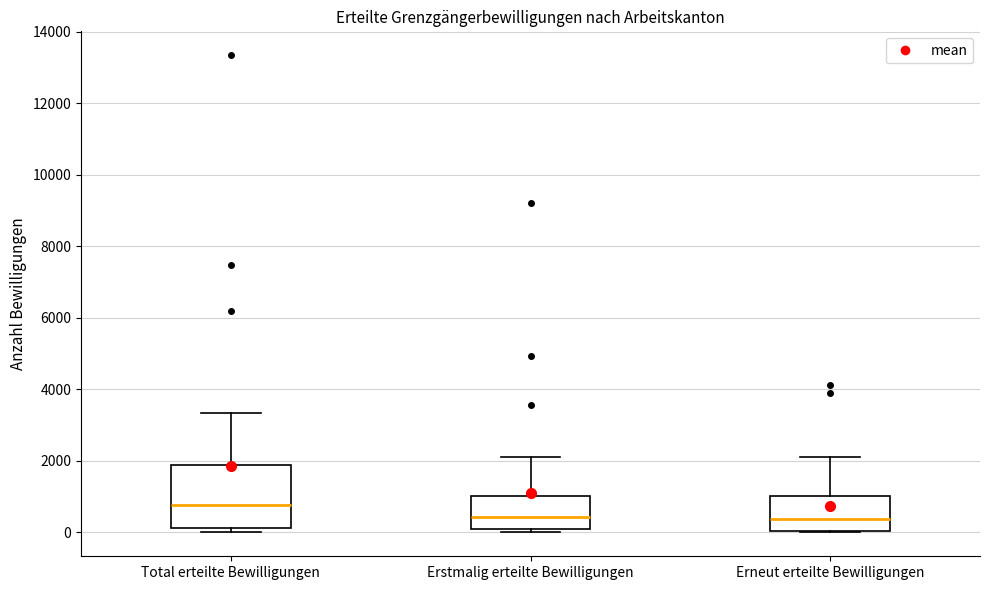

Reading left to right, read every box against the y-axis: the position of its median line, the range the box covers, and the ends of its whiskers. The values are not printed on the chart, so give them approximately, as read against the axis.

Total erteilte Bewilligungen: median 800, box 200 to 1800, whiskers 0 to 3400
Erstmalig erteilte Bewilligungen: median 400, box 0 to 1000, whiskers 0 (just below the box's lower edge) to 2200
Erneut erteilte Bewilligungen: median 400, box 0 to 1000, whiskers 0 to 2200